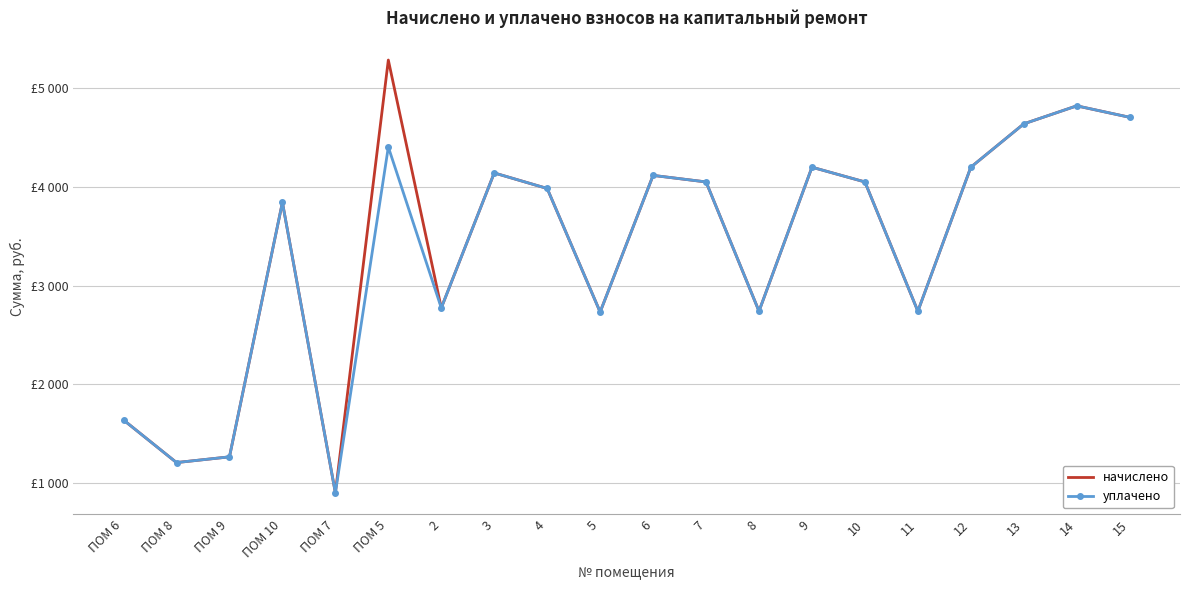

True or false: уплачено has a value of 2723.9 at 14.

False